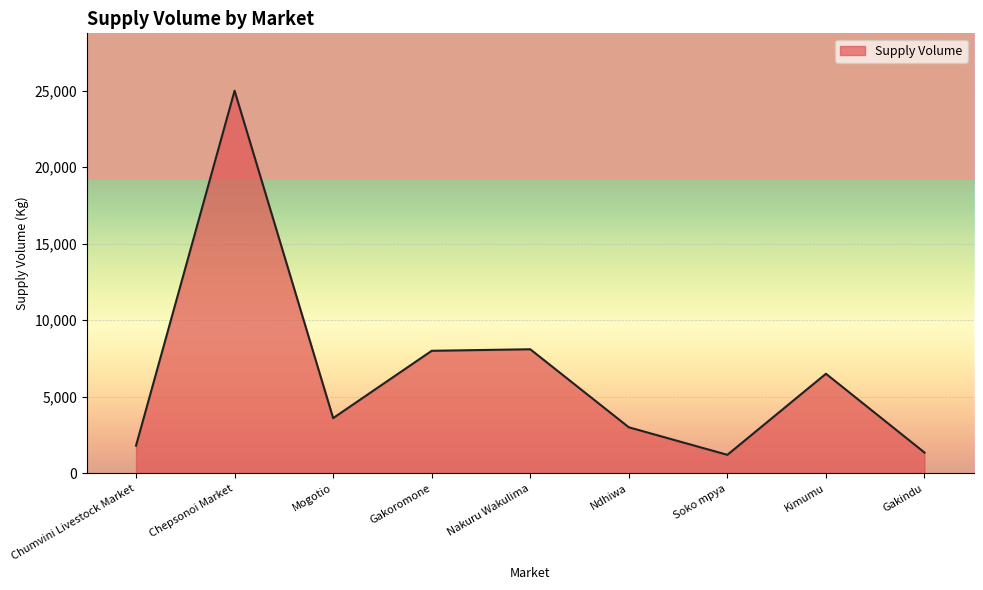

Is it true that the value at Kimumu is 1599?

False